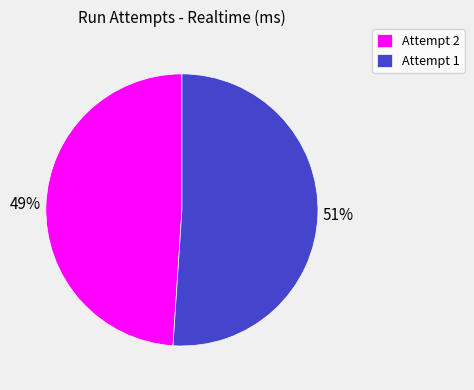

What is the smallest slice in the pie chart?

Attempt 2